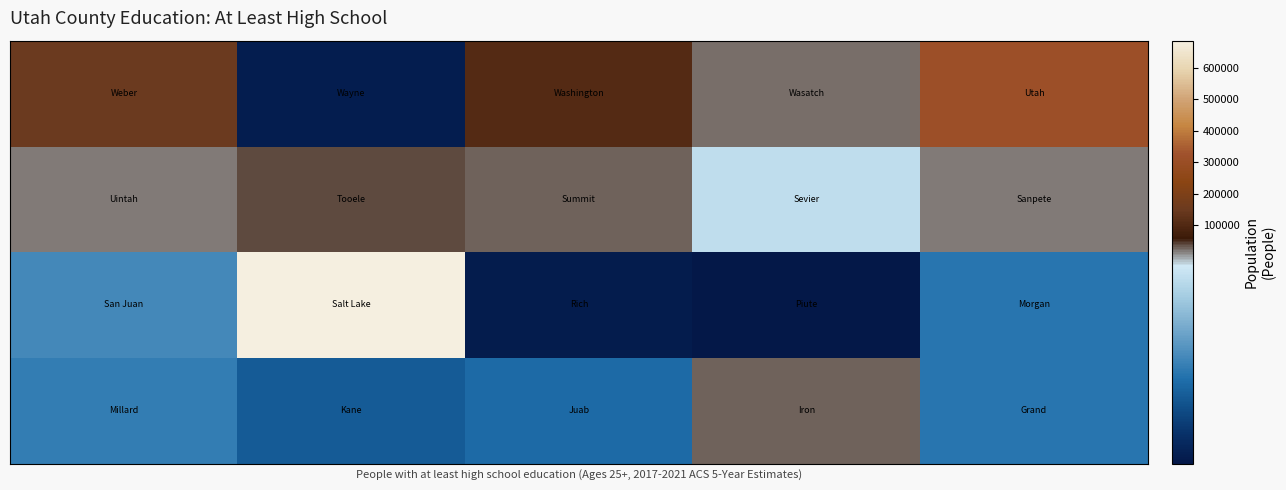

At how many categories does at least one series exceed 371496?

1